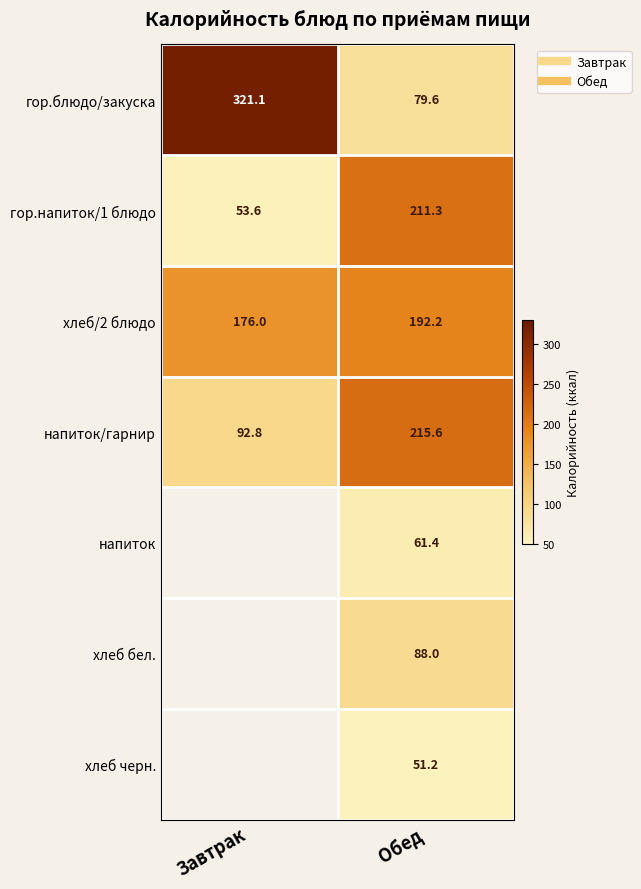

What is the spread (max minus min) of values at Завтрак?

267.5